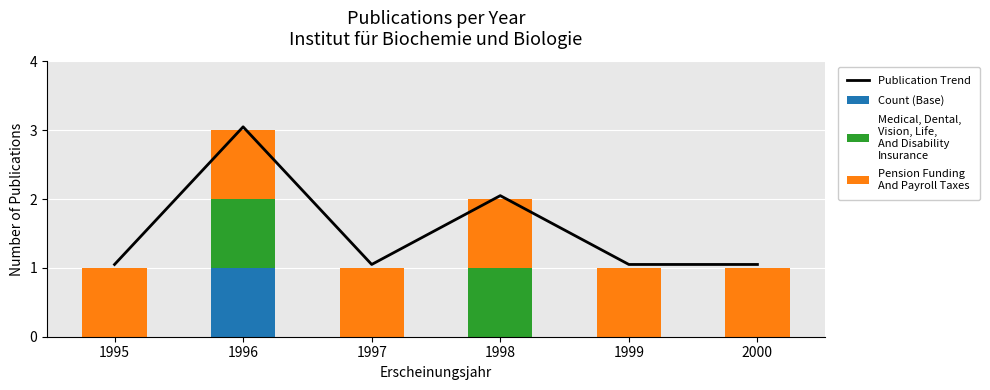

Is the value of Count (Base) at 1999 greater than the value of Medical, Dental,
Vision, Life,
And Disability
Insurance at 1997?

No